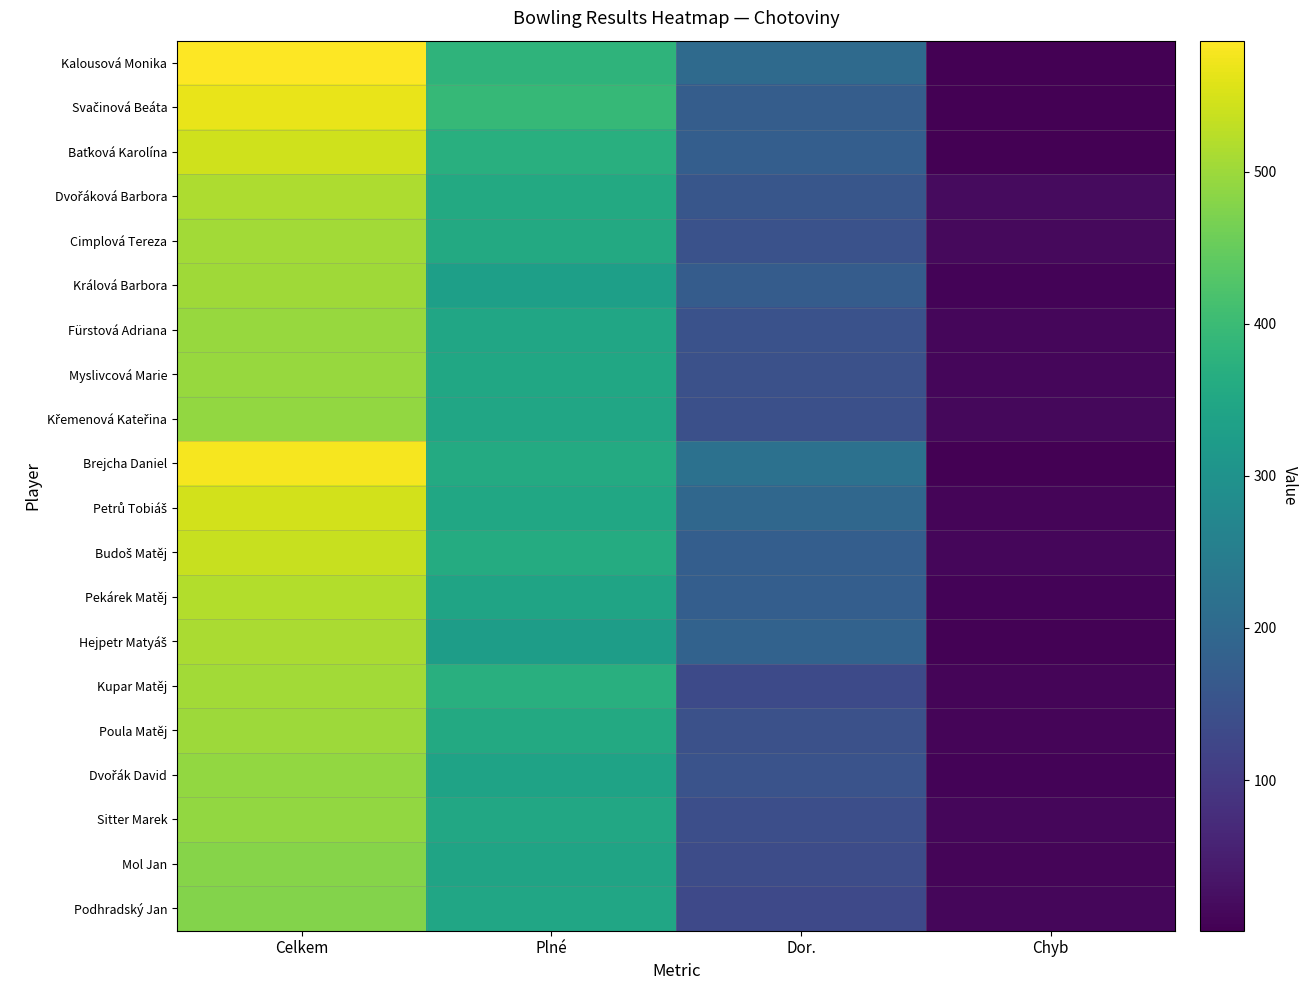

What is the maximum value shown in the chart?

586